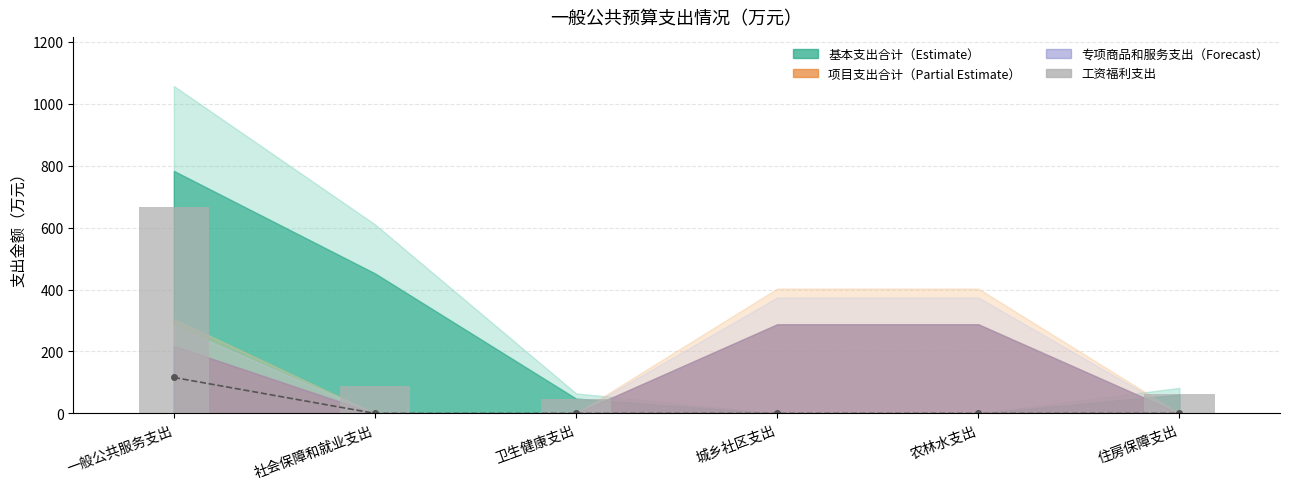

What is the label of the 3rd bar from the left?

卫生健康支出